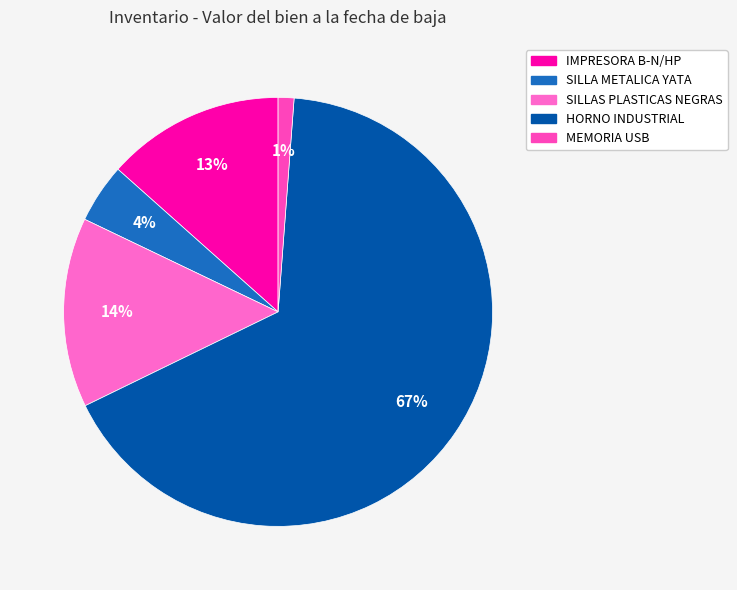

What is the ratio of the value at MEMORIA USB to the value at SILLAS PLASTICAS NEGRAS?

0.1